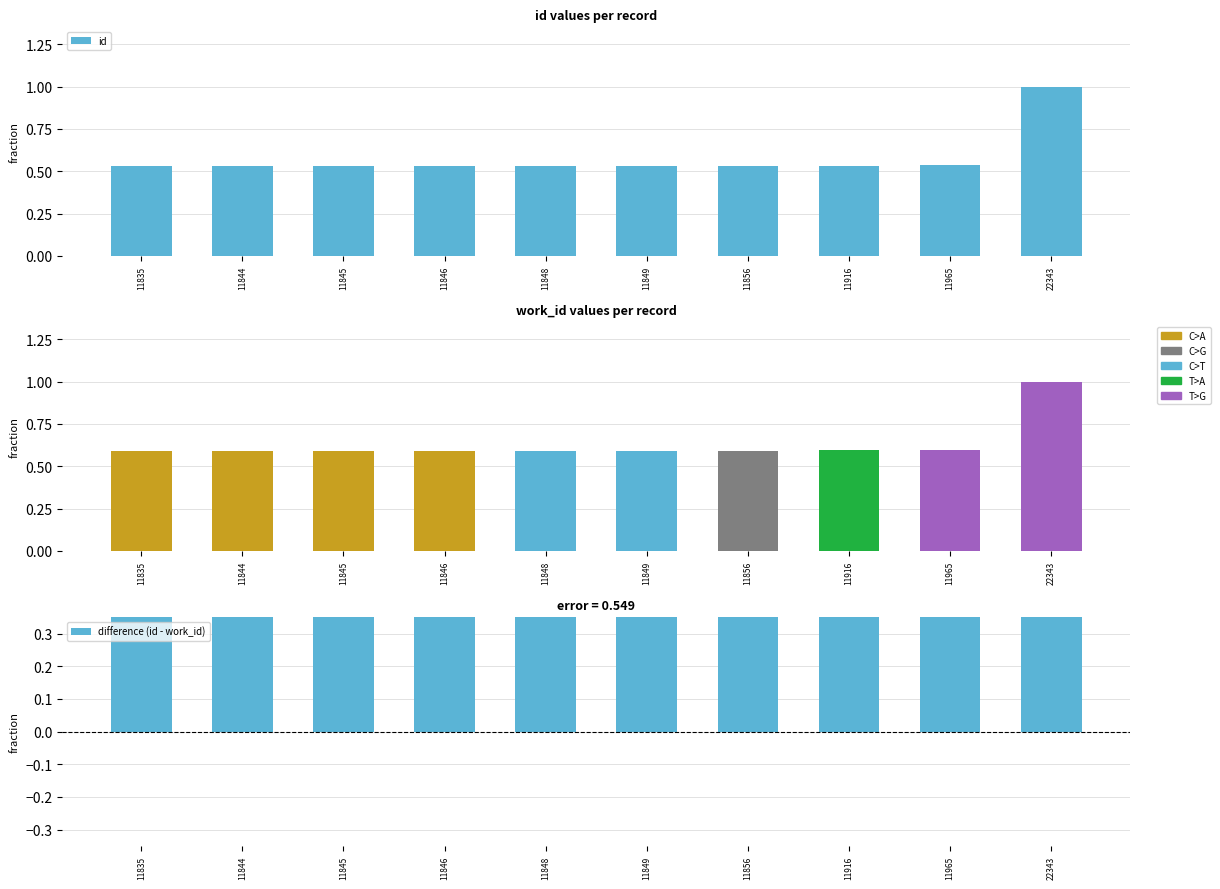

Which has a higher value, 11849 or 11848?

11849